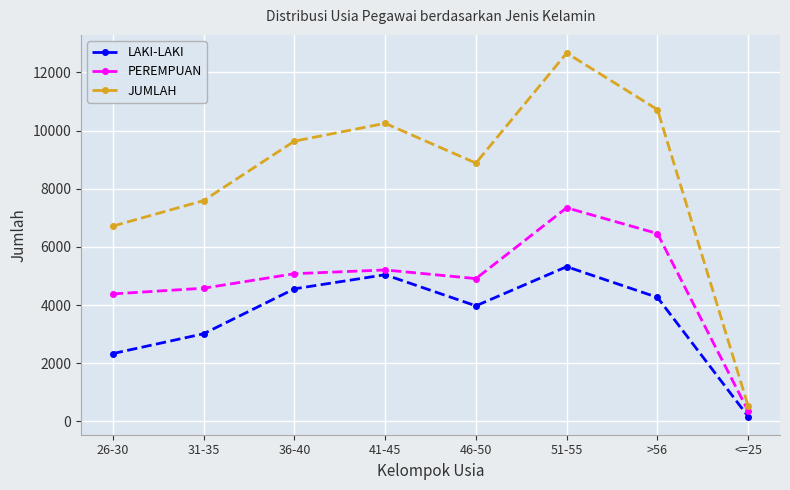

What is the difference between the PEREMPUAN values at 26-30 and 46-50?

526